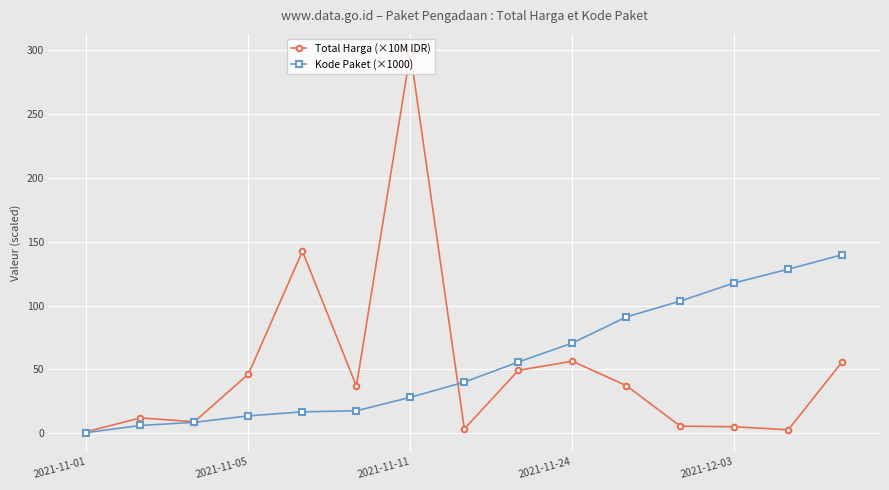

After their last crossing, which series has the higher values: Total Harga (×10M IDR) or Kode Paket (×1000)?

Kode Paket (×1000)